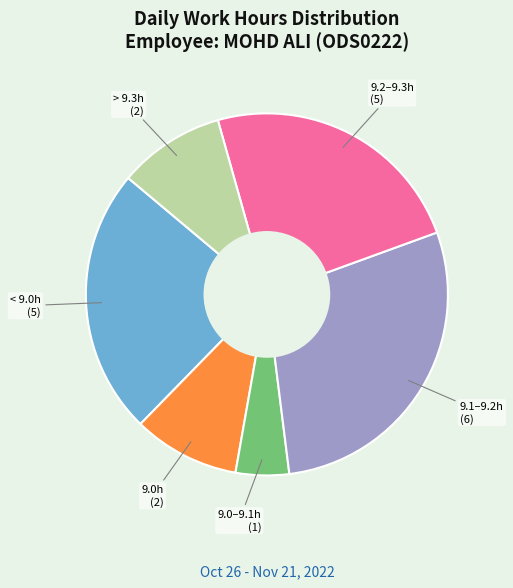

Is there any slice that represents more than half of the pie?

No